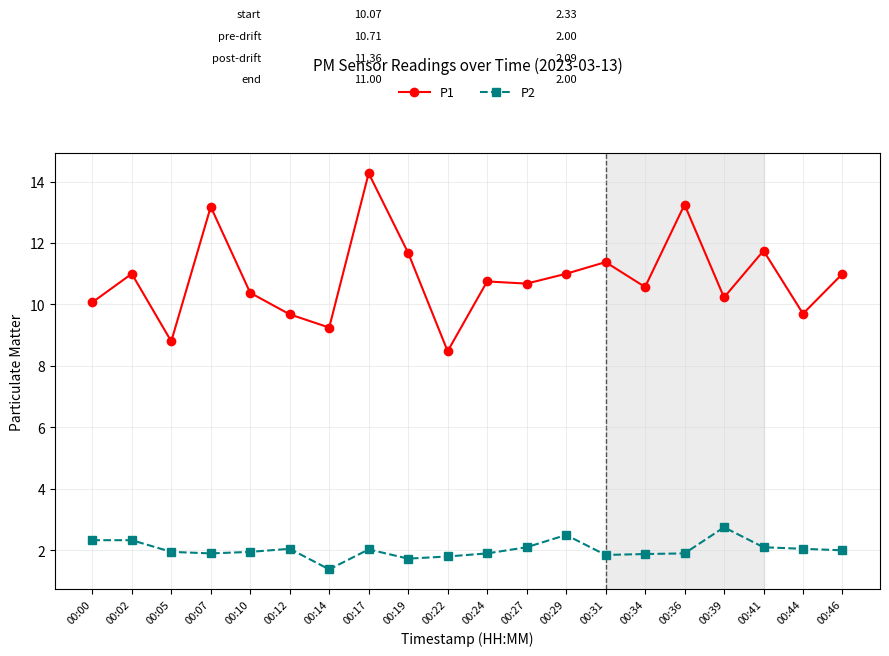

Between 00:14 and 00:39, which series saw the biggest shift?

P2